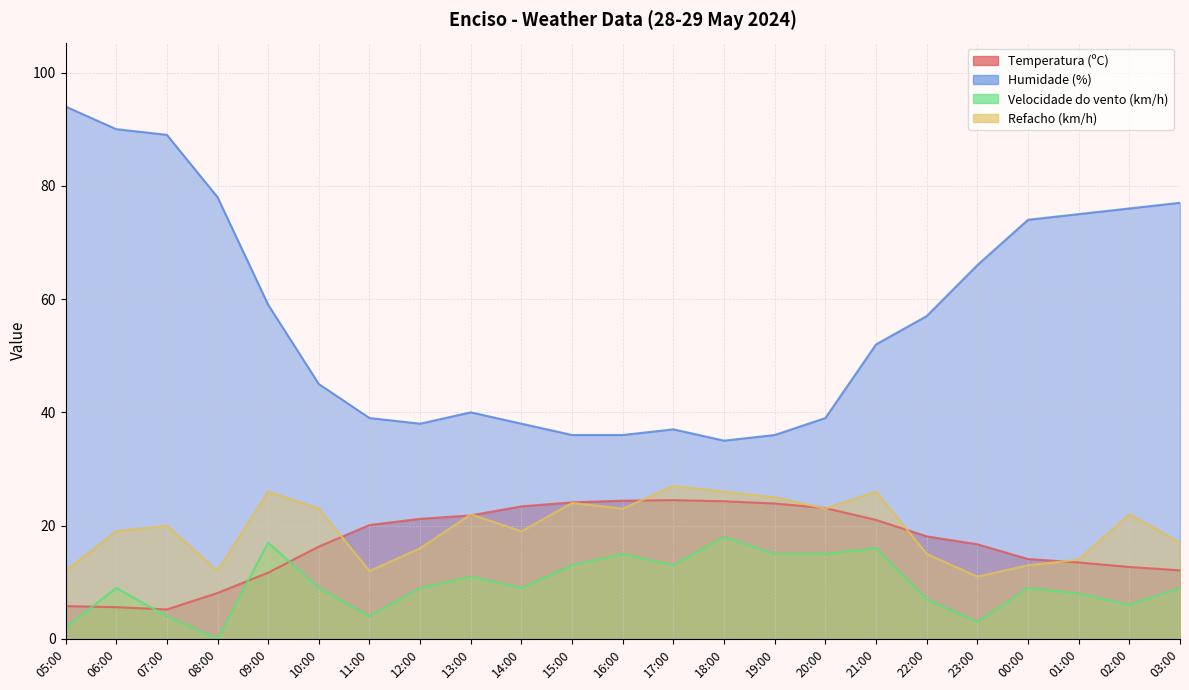

The Humidade (%) series shows 38.0 at 14:00. True or false?

True